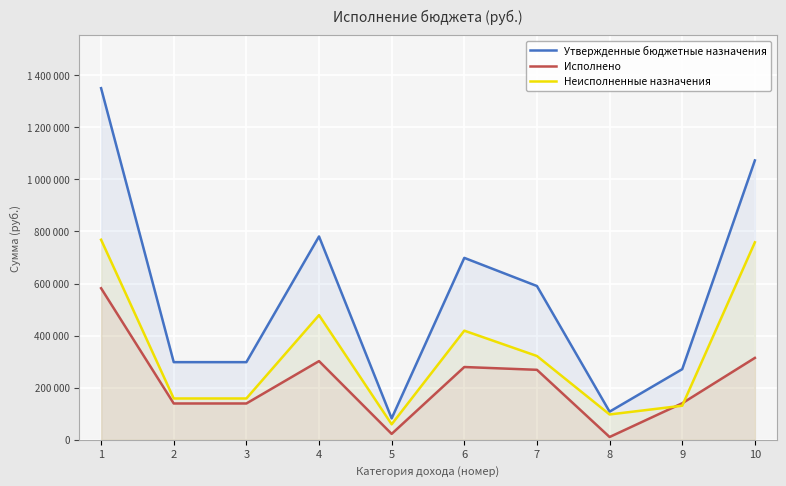

How many interior local peaks does the Неисполненные назначения series have?

2